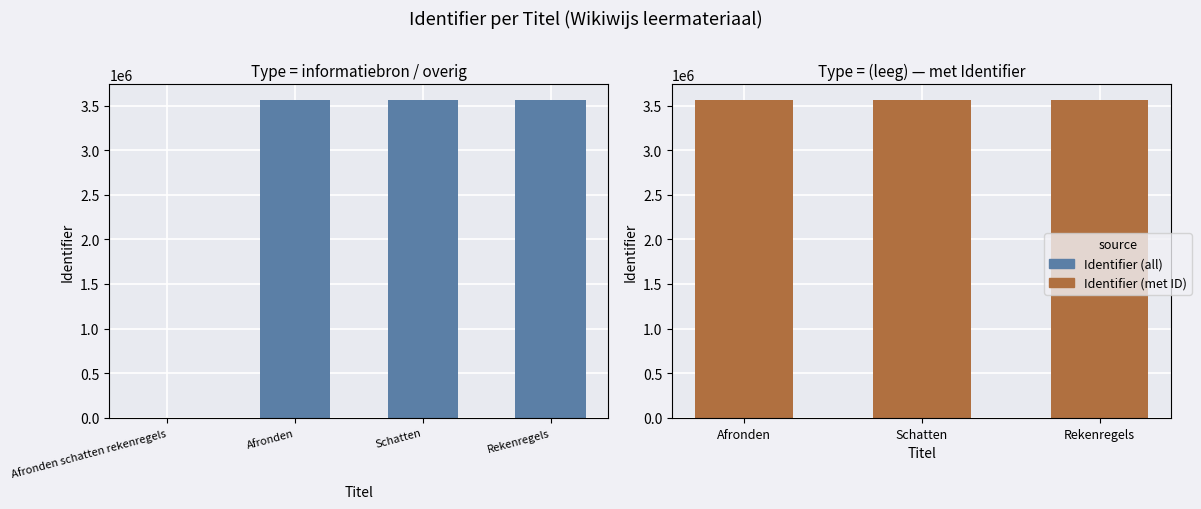

Read the value at Rekenregels.

3560730